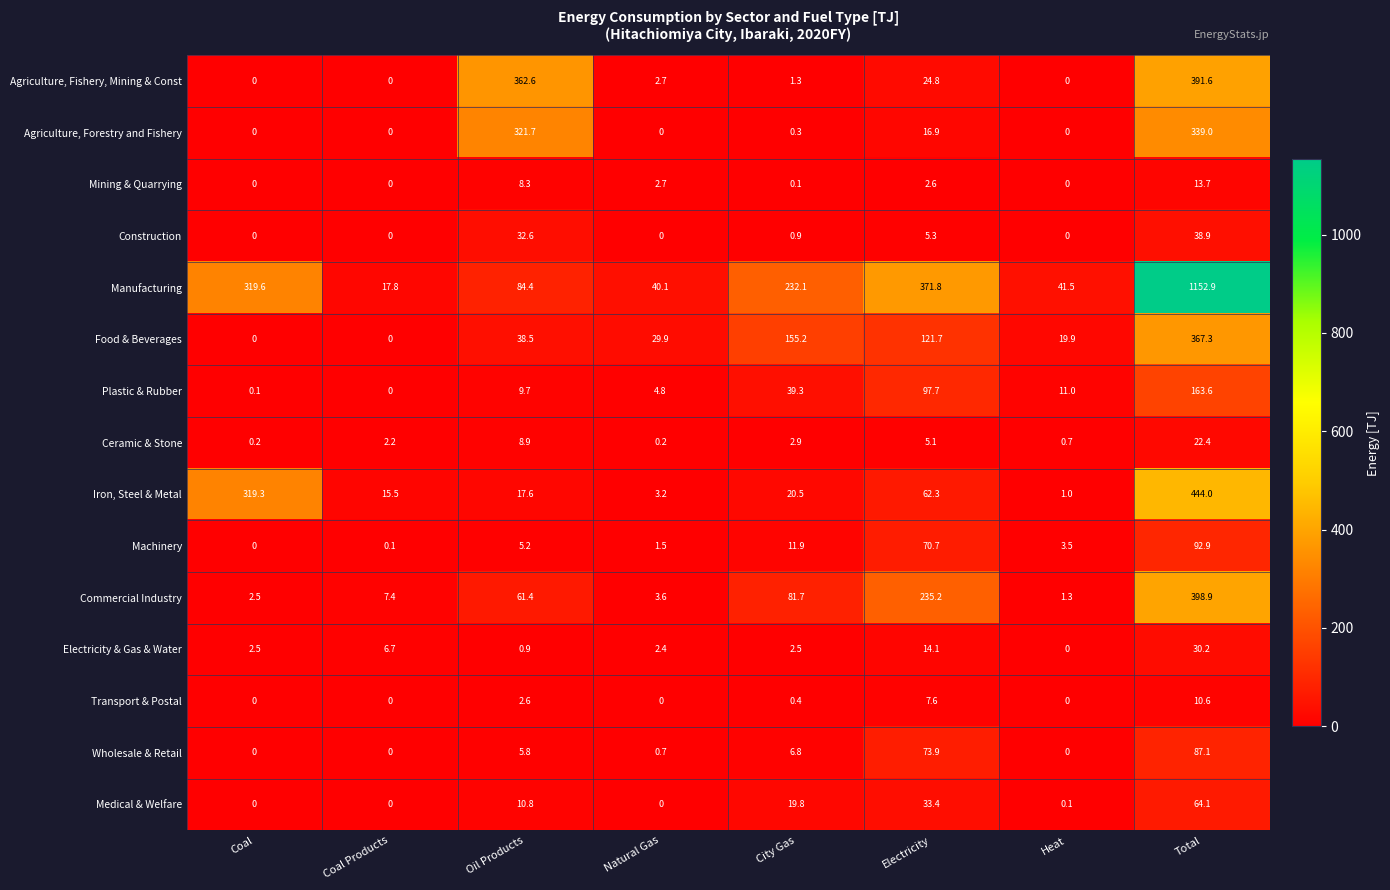

What is the difference between the maximum and second lowest values in the Agriculture, Fishery, Mining & Const series?

391.6